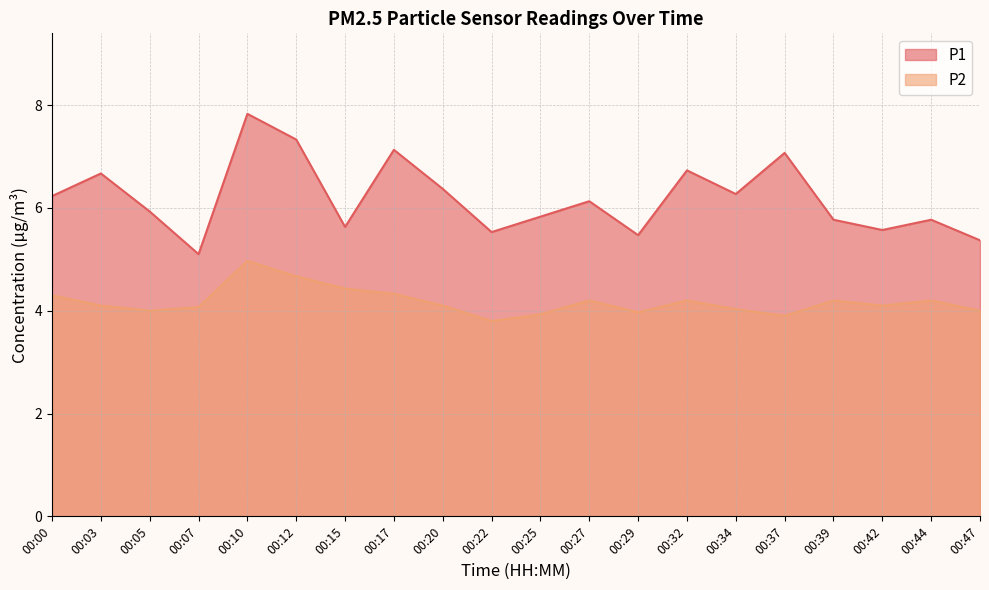

At which category does the chart reach its peak across all series?

00:10